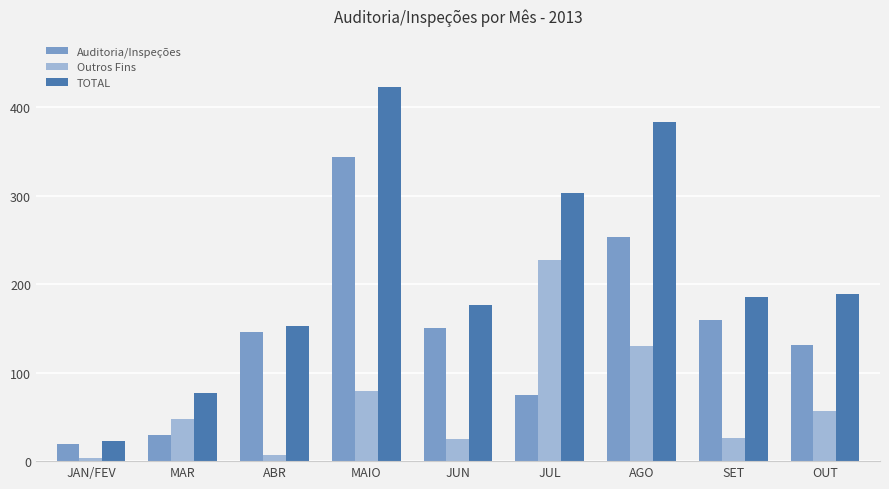

What is the value of the TOTAL bar at the 9th from the left?

188.5